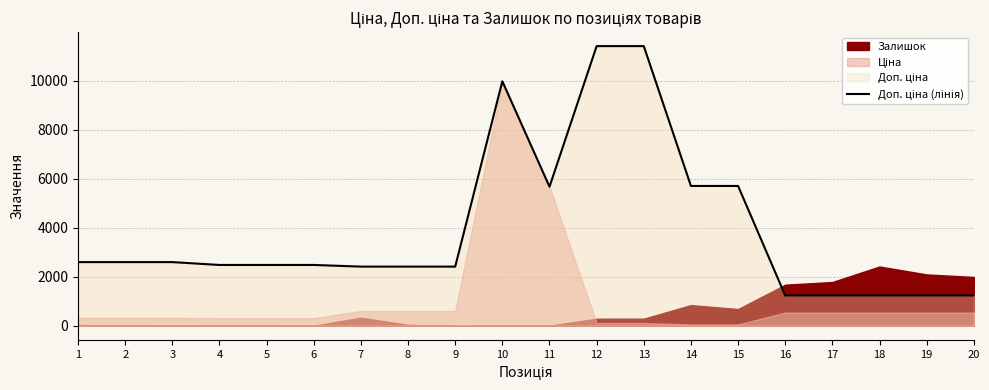

What is the difference between the second highest and second lowest values?

10174.6